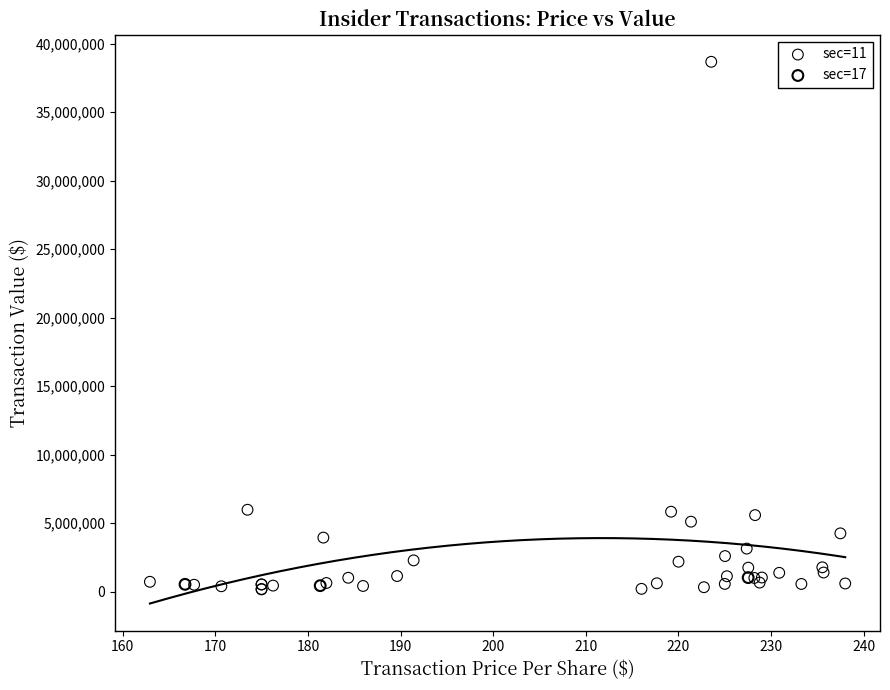

Which series reaches the maximum Y coordinate?

sec=11